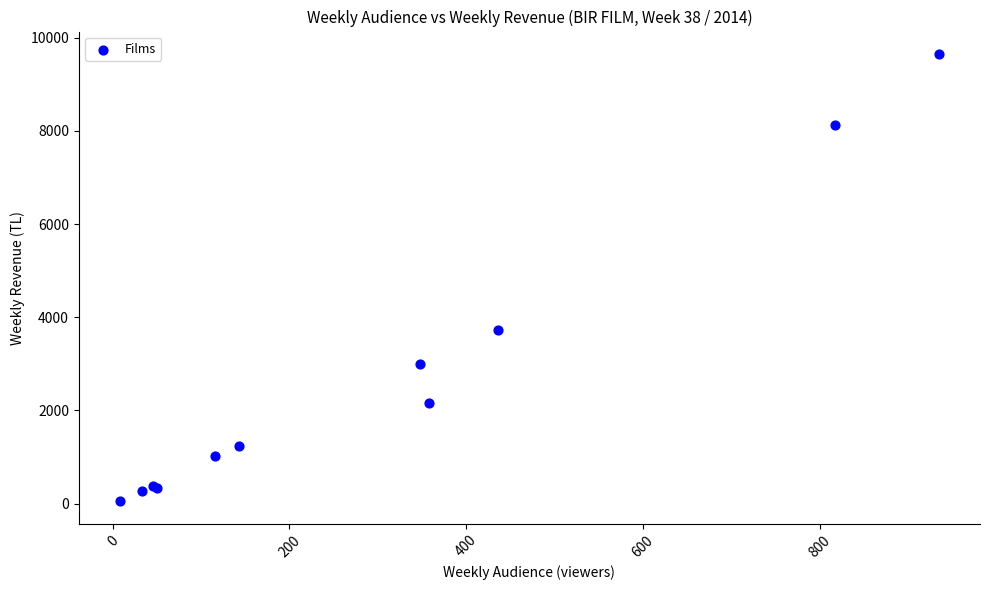

What Y value in the scatter plot is closest to 4851?

3724.0